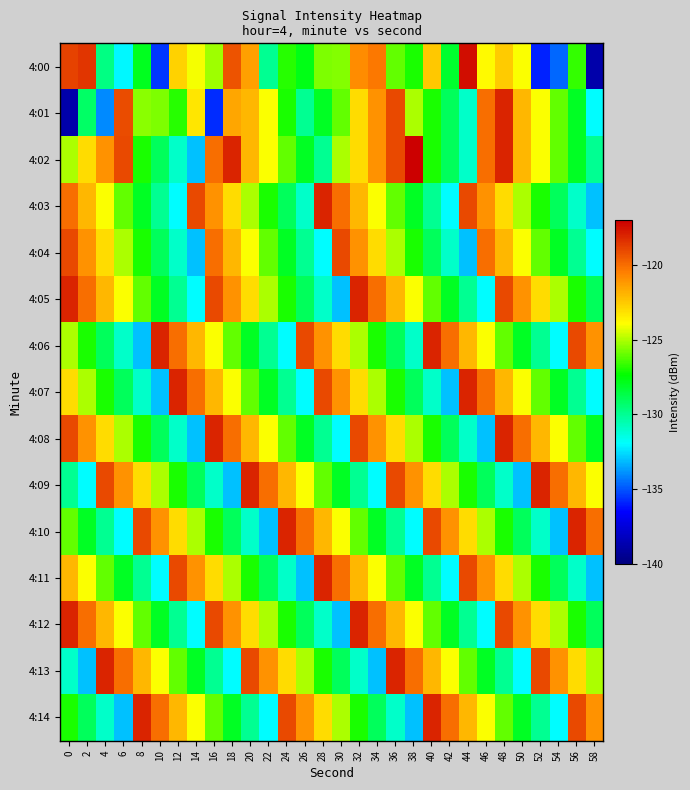

Reading left to right, extract all data points from this chart.

4:00: 0=-118.9	2=-118.5	4=-129.7	6=-132.1	8=-127.9	10=-135.5	12=-122.7	14=-124.1	16=-125.2	18=-119.3	20=-121.4	22=-130.0	24=-126.8	26=-127.7	28=-125.6	30=-125.6	32=-120.8	34=-120.3	36=-126.0	38=-127.0	40=-122.5	42=-128.2	44=-117.4	46=-123.7	48=-122.5	50=-124.0	52=-135.9	54=-134.7	56=-126.7	58=-138.8
4:01: 0=-138.8	2=-129.2	4=-134.0	6=-119.1	8=-125.5	10=-125.6	12=-126.9	14=-123.2	16=-135.8	18=-121.6	20=-122.0	22=-124.0	24=-127.0	26=-130.0	28=-128.0	30=-126.0	32=-123.0	34=-121.0	36=-119.0	38=-125.0	40=-127.0	42=-129.0	44=-131.0	46=-120.0	48=-118.0	50=-122.0	52=-124.0	54=-126.0	56=-128.0	58=-132.0
4:02: 0=-125.0	2=-123.0	4=-121.0	6=-119.0	8=-127.0	10=-129.0	12=-131.0	14=-133.0	16=-120.0	18=-118.0	20=-122.0	22=-124.0	24=-126.0	26=-128.0	28=-130.0	30=-125.0	32=-123.0	34=-121.0	36=-119.0	38=-117.0	40=-127.0	42=-129.0	44=-131.0	46=-120.0	48=-118.0	50=-122.0	52=-124.0	54=-126.0	56=-128.0	58=-130.0
4:03: 0=-120.0	2=-122.0	4=-124.0	6=-126.0	8=-128.0	10=-130.0	12=-132.0	14=-119.0	16=-121.0	18=-123.0	20=-125.0	22=-127.0	24=-129.0	26=-131.0	28=-118.0	30=-120.0	32=-122.0	34=-124.0	36=-126.0	38=-128.0	40=-130.0	42=-132.0	44=-119.0	46=-121.0	48=-123.0	50=-125.0	52=-127.0	54=-129.0	56=-131.0	58=-133.0
4:04: 0=-119.0	2=-121.0	4=-123.0	6=-125.0	8=-127.0	10=-129.0	12=-131.0	14=-133.0	16=-120.0	18=-122.0	20=-124.0	22=-126.0	24=-128.0	26=-130.0	28=-132.0	30=-119.0	32=-121.0	34=-123.0	36=-125.0	38=-127.0	40=-129.0	42=-131.0	44=-133.0	46=-120.0	48=-122.0	50=-124.0	52=-126.0	54=-128.0	56=-130.0	58=-132.0
4:05: 0=-118.0	2=-120.0	4=-122.0	6=-124.0	8=-126.0	10=-128.0	12=-130.0	14=-132.0	16=-119.0	18=-121.0	20=-123.0	22=-125.0	24=-127.0	26=-129.0	28=-131.0	30=-133.0	32=-118.0	34=-120.0	36=-122.0	38=-124.0	40=-126.0	42=-128.0	44=-130.0	46=-132.0	48=-119.0	50=-121.0	52=-123.0	54=-125.0	56=-127.0	58=-129.0
4:06: 0=-125.0	2=-127.0	4=-129.0	6=-131.0	8=-133.0	10=-118.0	12=-120.0	14=-122.0	16=-124.0	18=-126.0	20=-128.0	22=-130.0	24=-132.0	26=-119.0	28=-121.0	30=-123.0	32=-125.0	34=-127.0	36=-129.0	38=-131.0	40=-118.0	42=-120.0	44=-122.0	46=-124.0	48=-126.0	50=-128.0	52=-130.0	54=-132.0	56=-119.0	58=-121.0
4:07: 0=-123.0	2=-125.0	4=-127.0	6=-129.0	8=-131.0	10=-133.0	12=-118.0	14=-120.0	16=-122.0	18=-124.0	20=-126.0	22=-128.0	24=-130.0	26=-132.0	28=-119.0	30=-121.0	32=-123.0	34=-125.0	36=-127.0	38=-129.0	40=-131.0	42=-133.0	44=-118.0	46=-120.0	48=-122.0	50=-124.0	52=-126.0	54=-128.0	56=-130.0	58=-132.0
4:08: 0=-119.0	2=-121.0	4=-123.0	6=-125.0	8=-127.0	10=-129.0	12=-131.0	14=-133.0	16=-118.0	18=-120.0	20=-122.0	22=-124.0	24=-126.0	26=-128.0	28=-130.0	30=-132.0	32=-119.0	34=-121.0	36=-123.0	38=-125.0	40=-127.0	42=-129.0	44=-131.0	46=-133.0	48=-118.0	50=-120.0	52=-122.0	54=-124.0	56=-126.0	58=-128.0
4:09: 0=-130.0	2=-132.0	4=-119.0	6=-121.0	8=-123.0	10=-125.0	12=-127.0	14=-129.0	16=-131.0	18=-133.0	20=-118.0	22=-120.0	24=-122.0	26=-124.0	28=-126.0	30=-128.0	32=-130.0	34=-132.0	36=-119.0	38=-121.0	40=-123.0	42=-125.0	44=-127.0	46=-129.0	48=-131.0	50=-133.0	52=-118.0	54=-120.0	56=-122.0	58=-124.0
4:10: 0=-126.0	2=-128.0	4=-130.0	6=-132.0	8=-119.0	10=-121.0	12=-123.0	14=-125.0	16=-127.0	18=-129.0	20=-131.0	22=-133.0	24=-118.0	26=-120.0	28=-122.0	30=-124.0	32=-126.0	34=-128.0	36=-130.0	38=-132.0	40=-119.0	42=-121.0	44=-123.0	46=-125.0	48=-127.0	50=-129.0	52=-131.0	54=-133.0	56=-118.0	58=-120.0
4:11: 0=-122.0	2=-124.0	4=-126.0	6=-128.0	8=-130.0	10=-132.0	12=-119.0	14=-121.0	16=-123.0	18=-125.0	20=-127.0	22=-129.0	24=-131.0	26=-133.0	28=-118.0	30=-120.0	32=-122.0	34=-124.0	36=-126.0	38=-128.0	40=-130.0	42=-132.0	44=-119.0	46=-121.0	48=-123.0	50=-125.0	52=-127.0	54=-129.0	56=-131.0	58=-133.0
4:12: 0=-118.0	2=-120.0	4=-122.0	6=-124.0	8=-126.0	10=-128.0	12=-130.0	14=-132.0	16=-119.0	18=-121.0	20=-123.0	22=-125.0	24=-127.0	26=-129.0	28=-131.0	30=-133.0	32=-118.0	34=-120.0	36=-122.0	38=-124.0	40=-126.0	42=-128.0	44=-130.0	46=-132.0	48=-119.0	50=-121.0	52=-123.0	54=-125.0	56=-127.0	58=-129.0
4:13: 0=-131.0	2=-133.0	4=-118.0	6=-120.0	8=-122.0	10=-124.0	12=-126.0	14=-128.0	16=-130.0	18=-132.0	20=-119.0	22=-121.0	24=-123.0	26=-125.0	28=-127.0	30=-129.0	32=-131.0	34=-133.0	36=-118.0	38=-120.0	40=-122.0	42=-124.0	44=-126.0	46=-128.0	48=-130.0	50=-132.0	52=-119.0	54=-121.0	56=-123.0	58=-125.0
4:14: 0=-127.0	2=-129.0	4=-131.0	6=-133.0	8=-118.0	10=-120.0	12=-122.0	14=-124.0	16=-126.0	18=-128.0	20=-130.0	22=-132.0	24=-119.0	26=-121.0	28=-123.0	30=-125.0	32=-127.0	34=-129.0	36=-131.0	38=-133.0	40=-118.0	42=-120.0	44=-122.0	46=-124.0	48=-126.0	50=-128.0	52=-130.0	54=-132.0	56=-119.0	58=-121.0